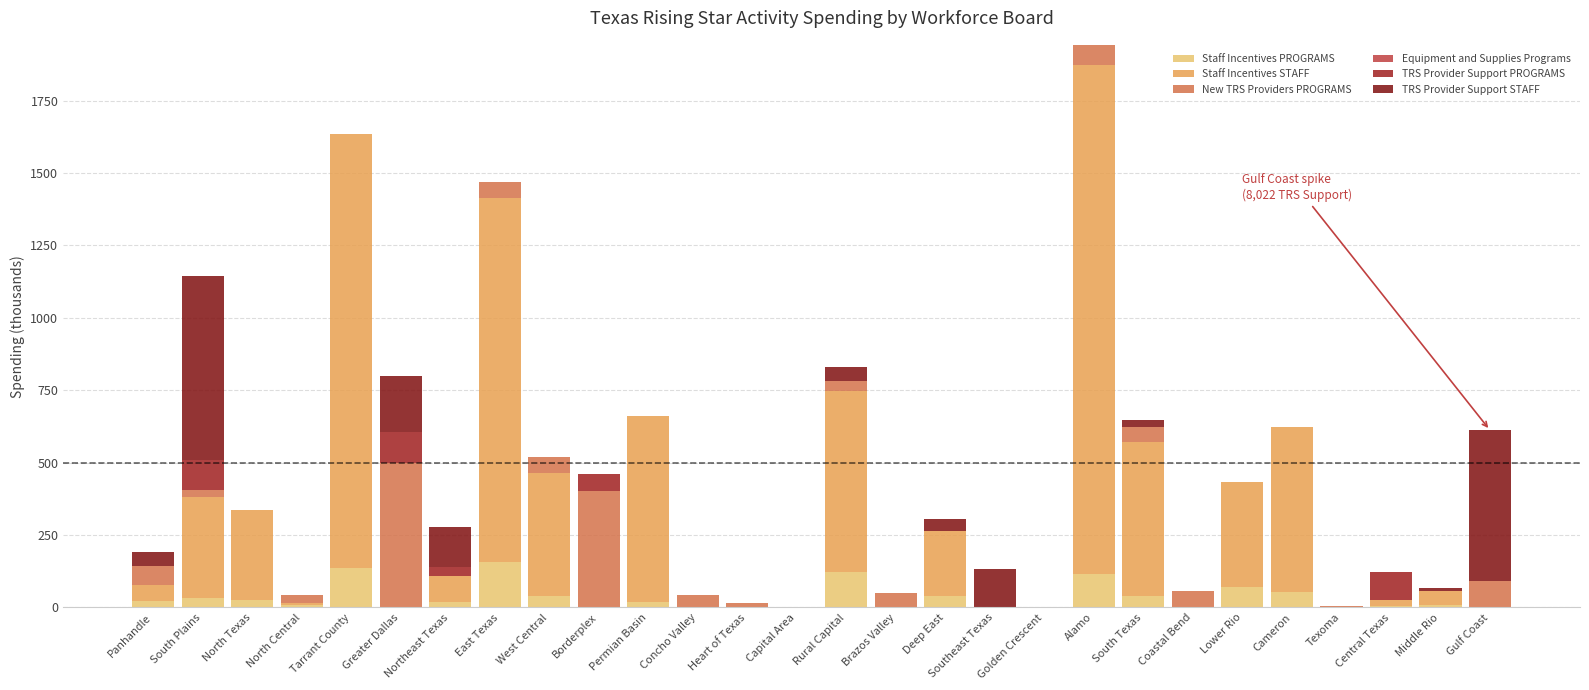

Between North Central and Heart of Texas, which is larger?

North Central